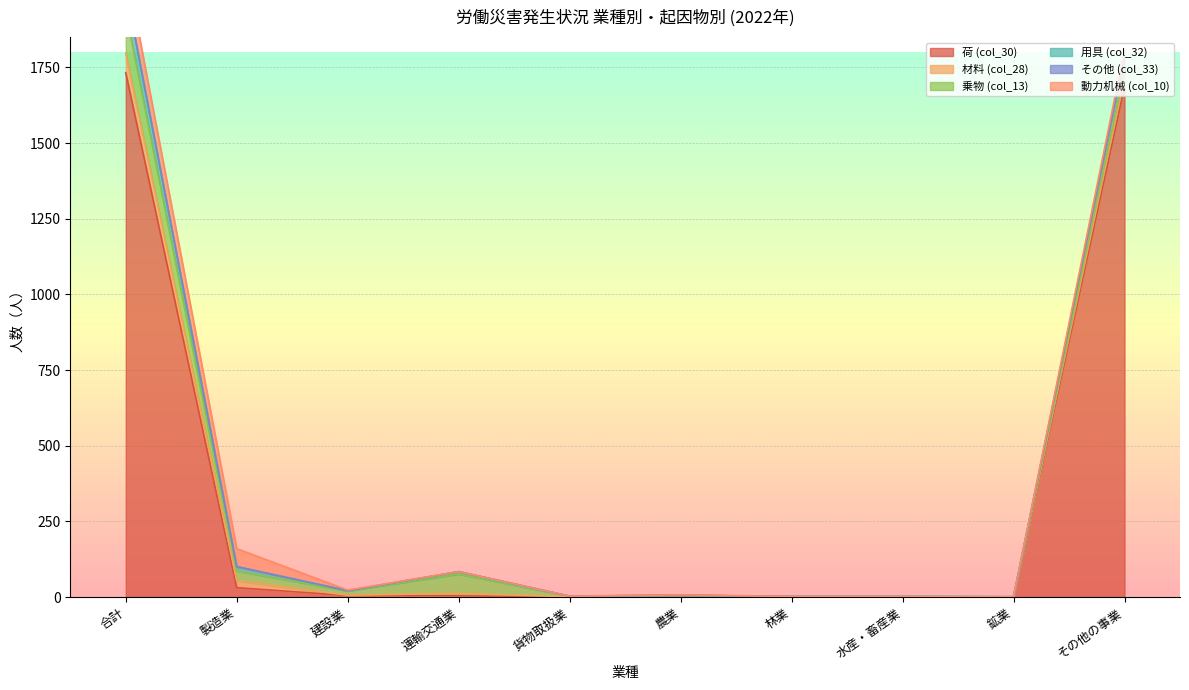

Which series has the largest range (max minus min)?

荷 (col_30)